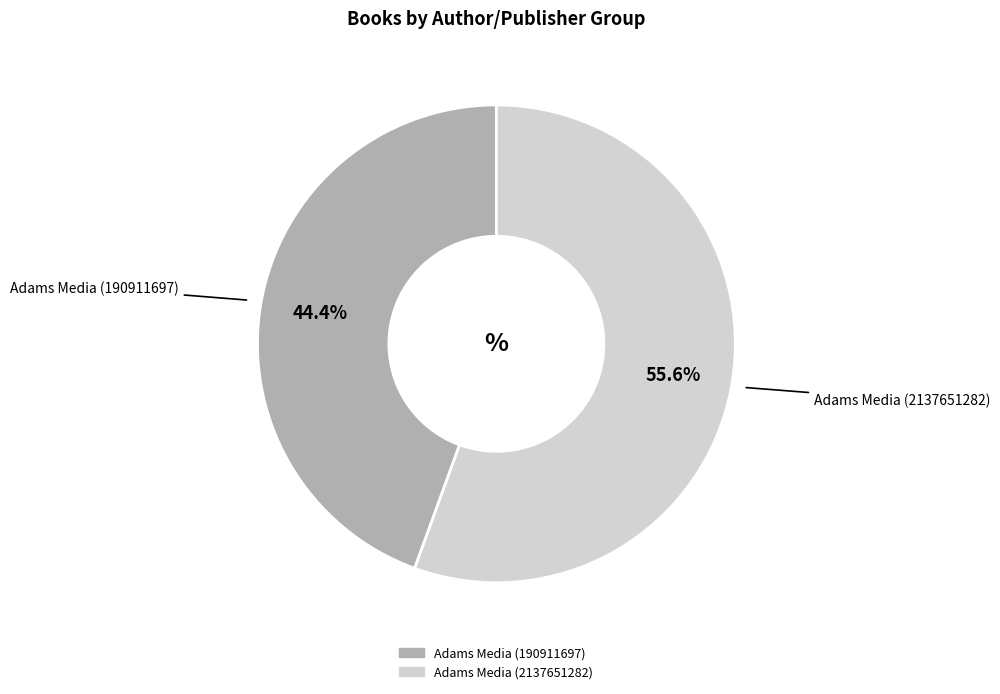

How many slices are in this pie chart?

2